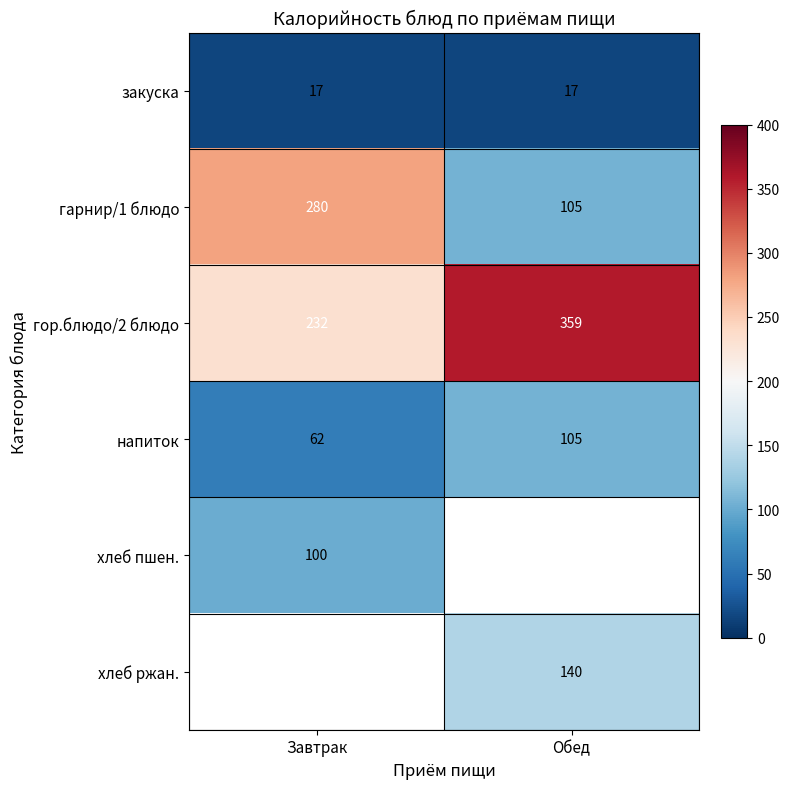

What is the sum of all напиток values?

167